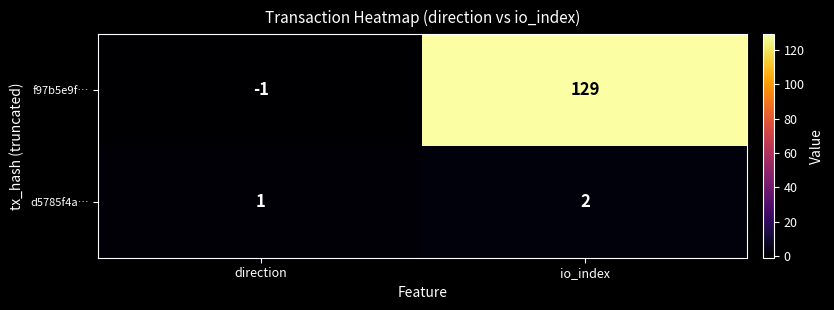

Rank the series by their maximum value, from highest to lowest.

f97b5e9f…, d5785f4a…